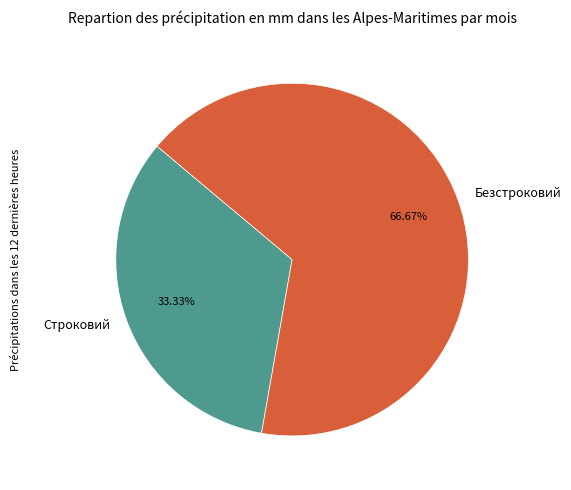

What percentage is the Строковий slice, to the nearest percent?

33%